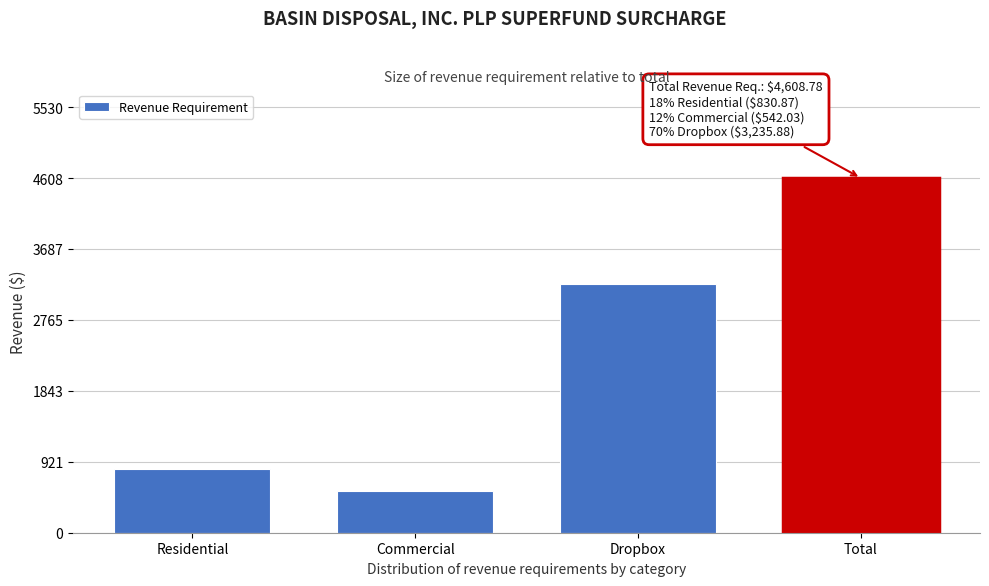

Reading left to right, list all the values displayed in this chart.

830.9	542.0	3235.9	4608.8